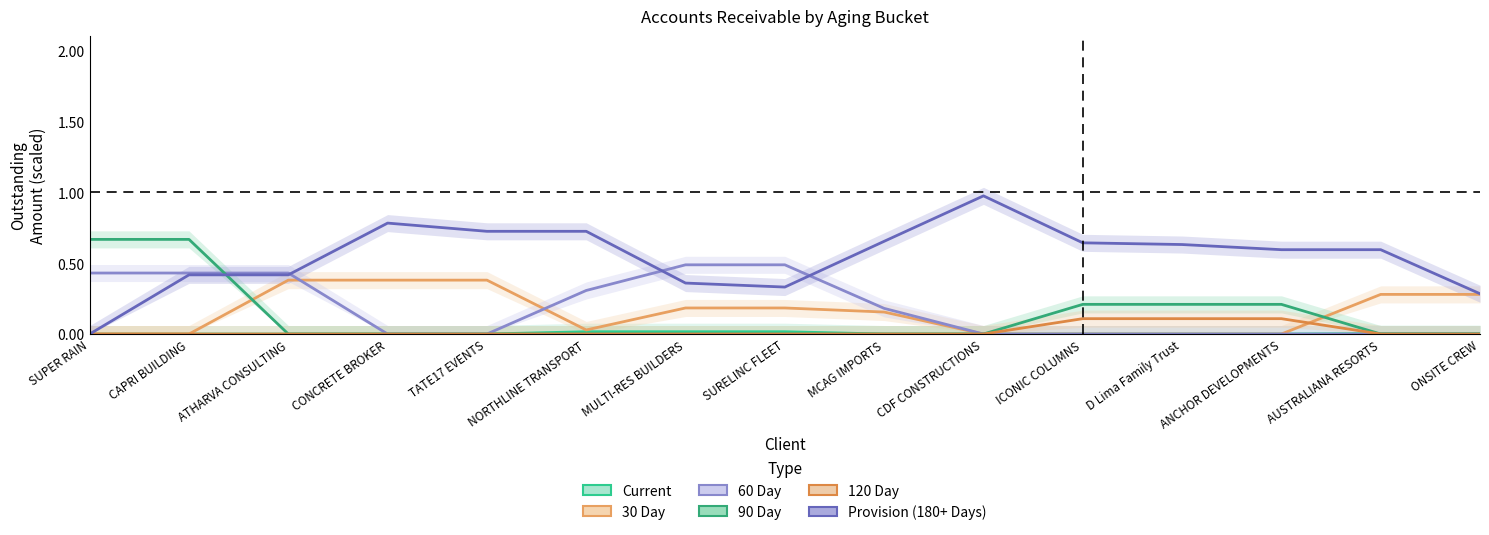

True or false: 30 Day and Provision (180+ Days) cross at least once.

False